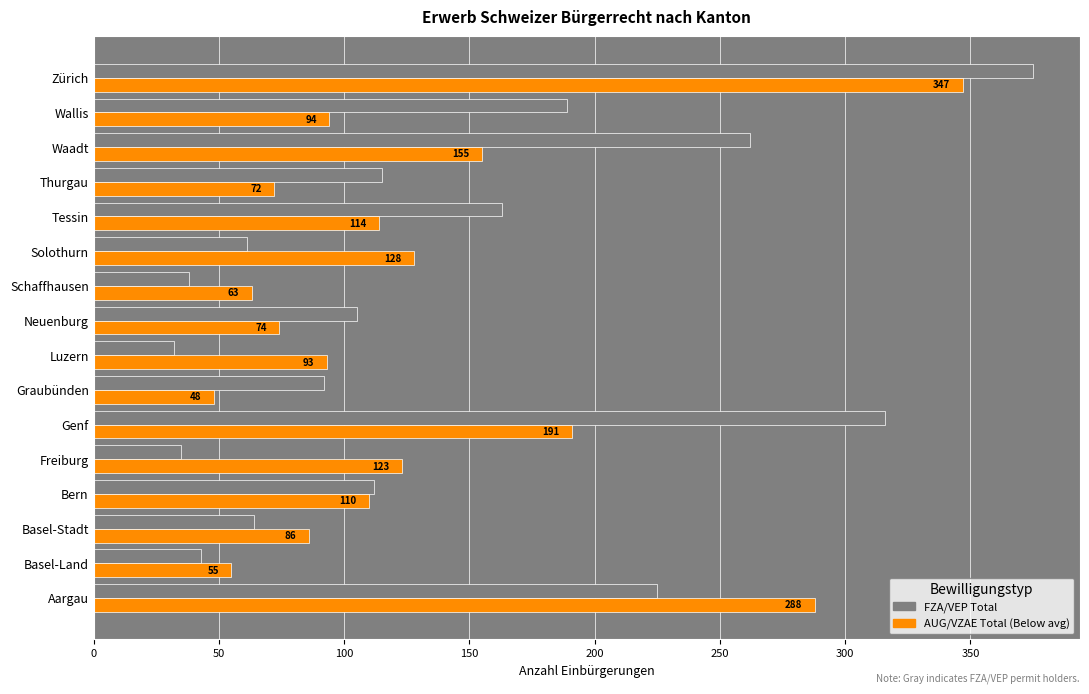

Which category has the highest value across all series?

Zürich